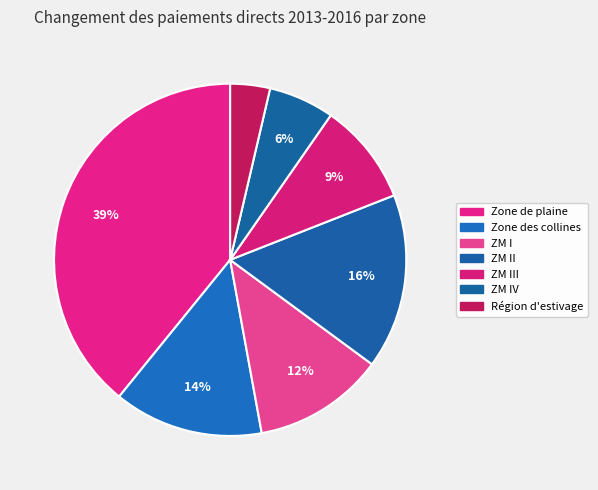

Count the number of slices in the pie.

7